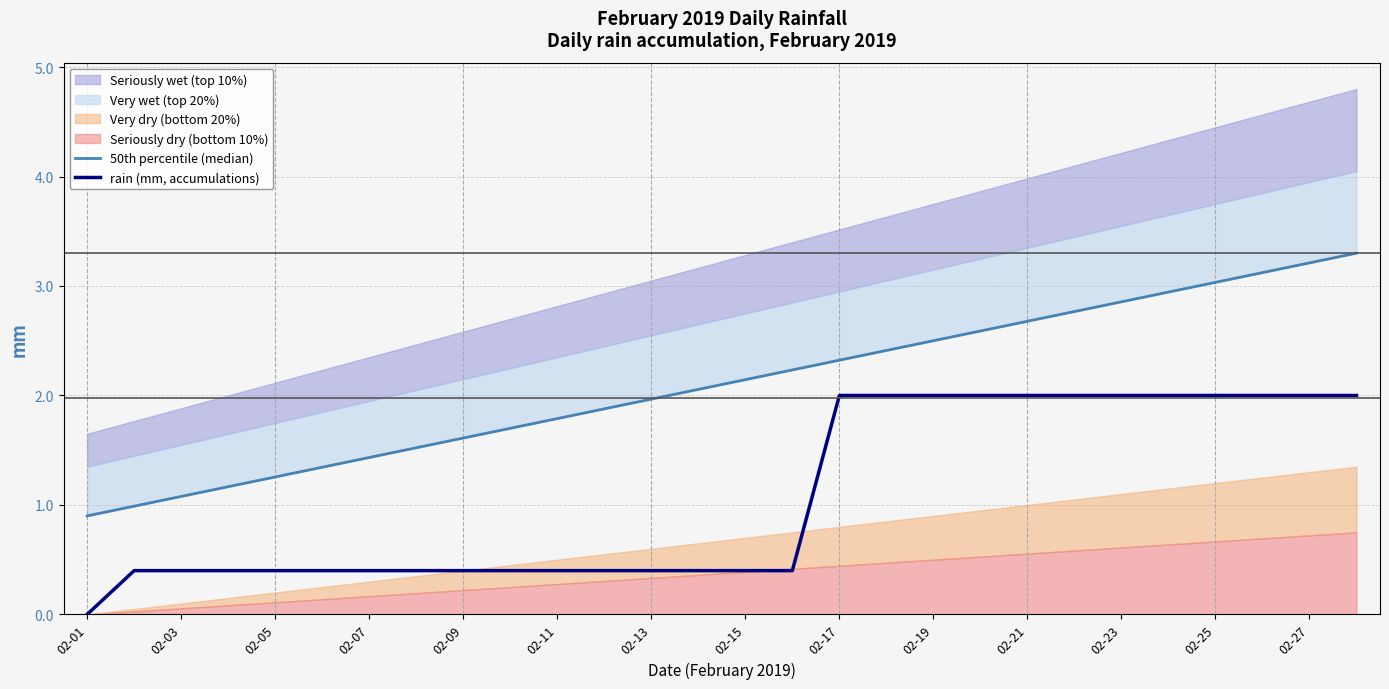

What is the sum of the rain (mm, accumulations) values at 02-09 and 02-13?

0.8